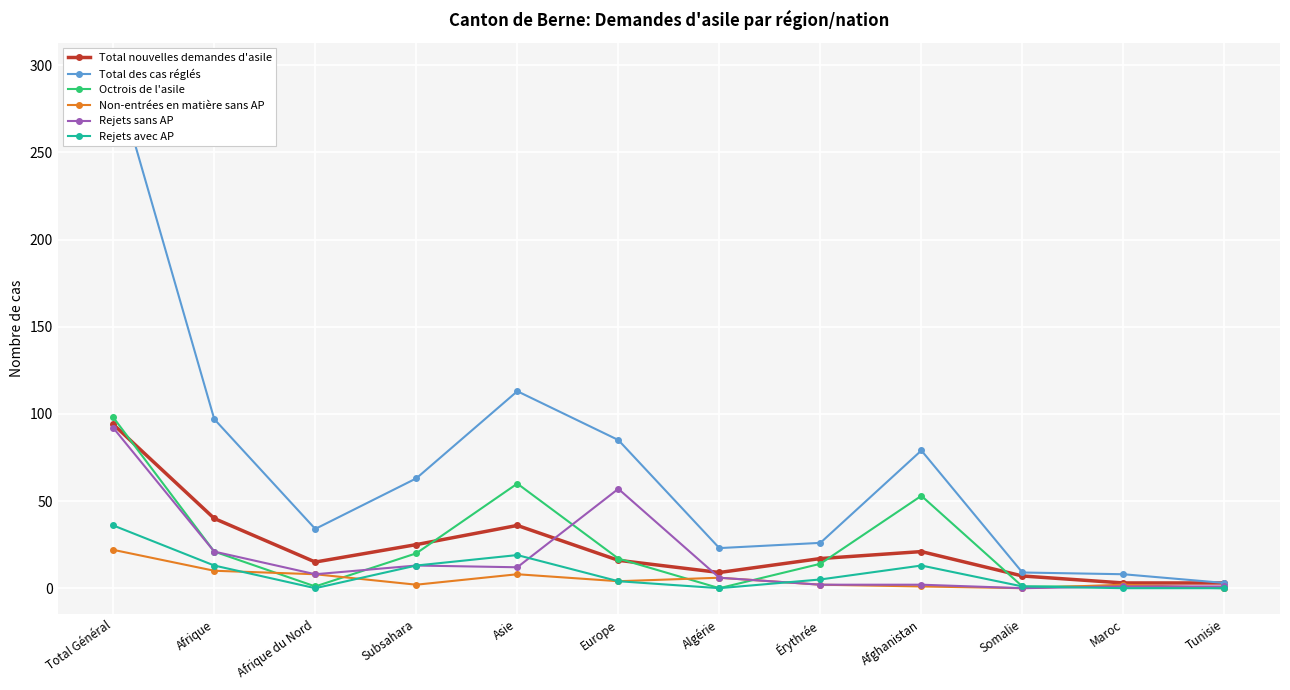

True or false: Total des cas réglés and Total nouvelles demandes d'asile intersect in this chart.

False